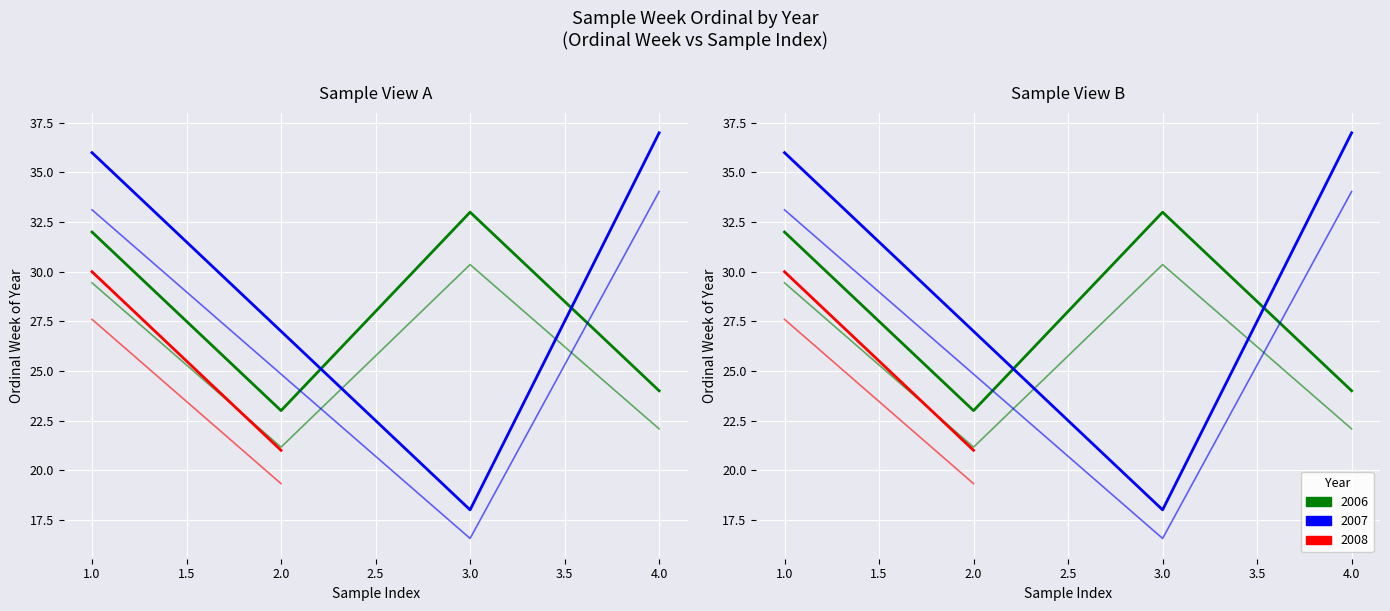

What is the difference between the maximum and minimum values in the 2006 series?

10